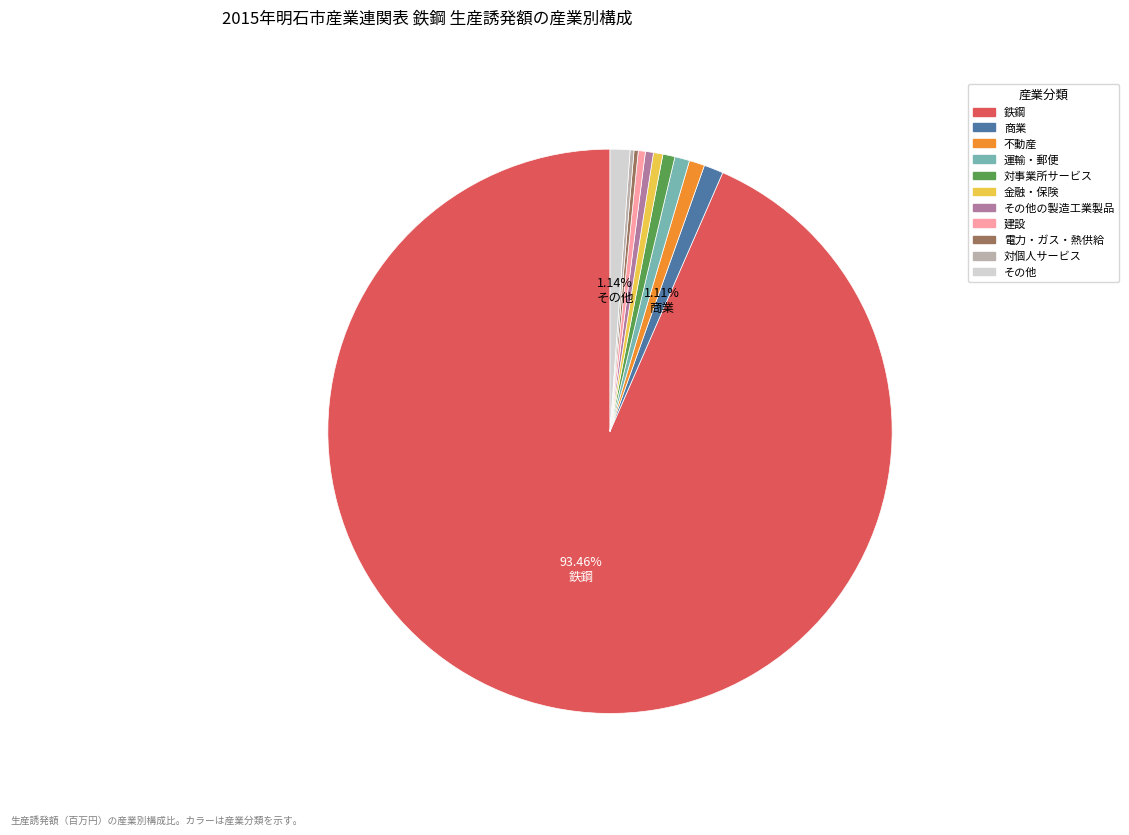

Which category has the biggest portion of the pie?

鉄鋼